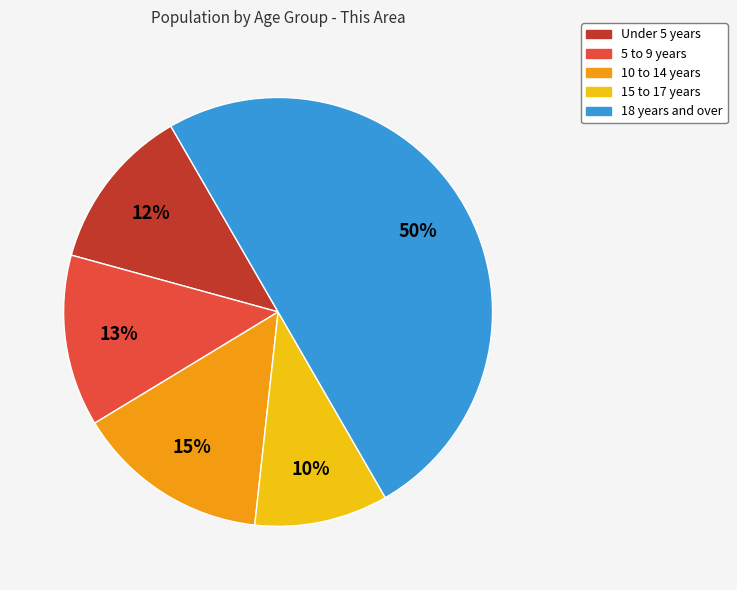

To the nearest percent, what is the average slice percentage?

20%